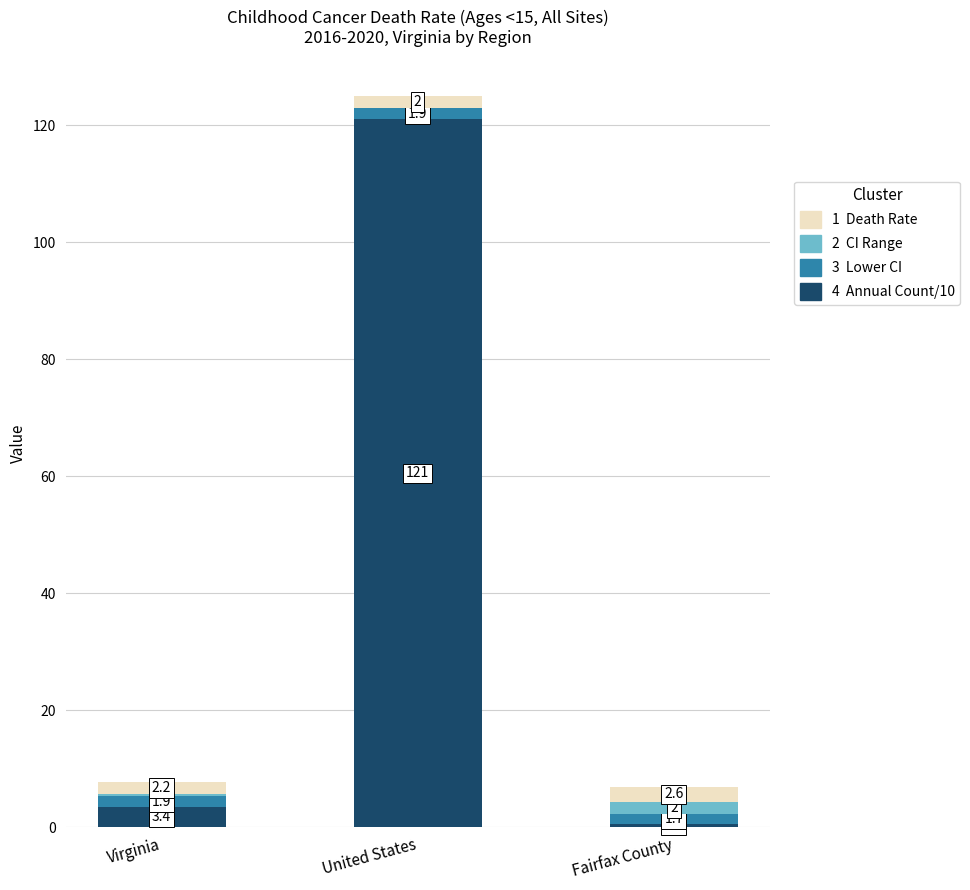

What is the total value across all series at Virginia?

7.8